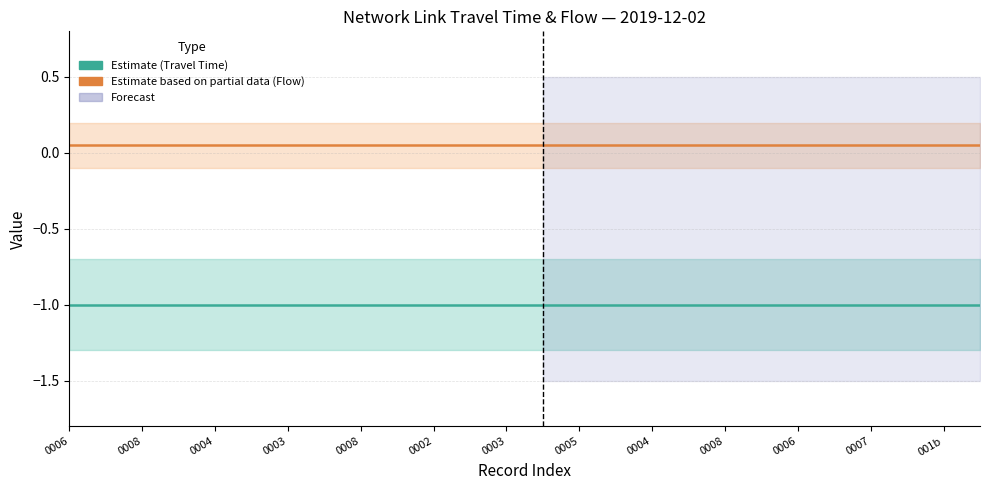

At which label does Flow reach its minimum?

0006